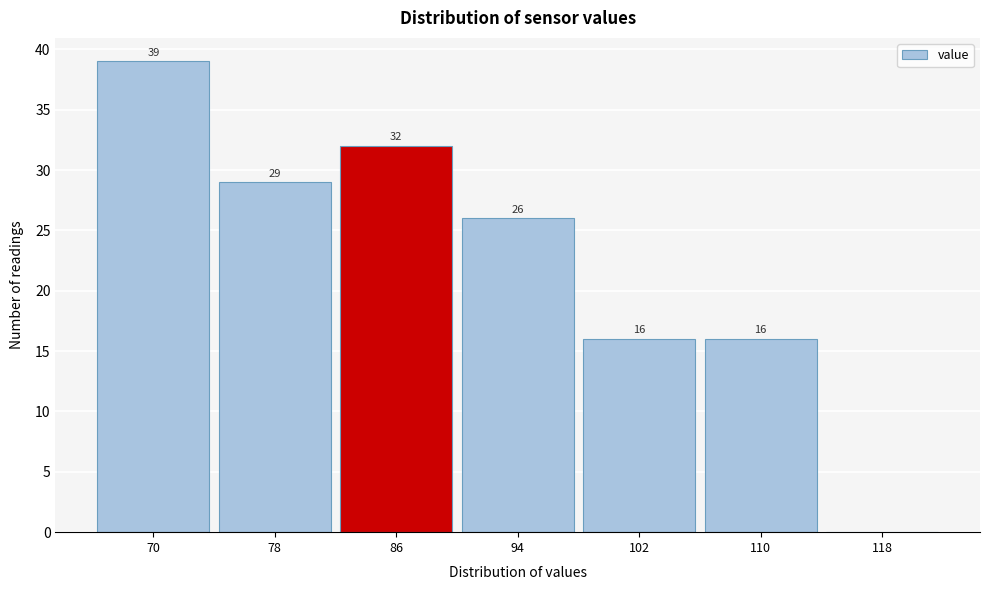

Reading left to right, extract all data points from this chart.

70=39	78=29	86=32	94=26	102=16	110=16	118=0